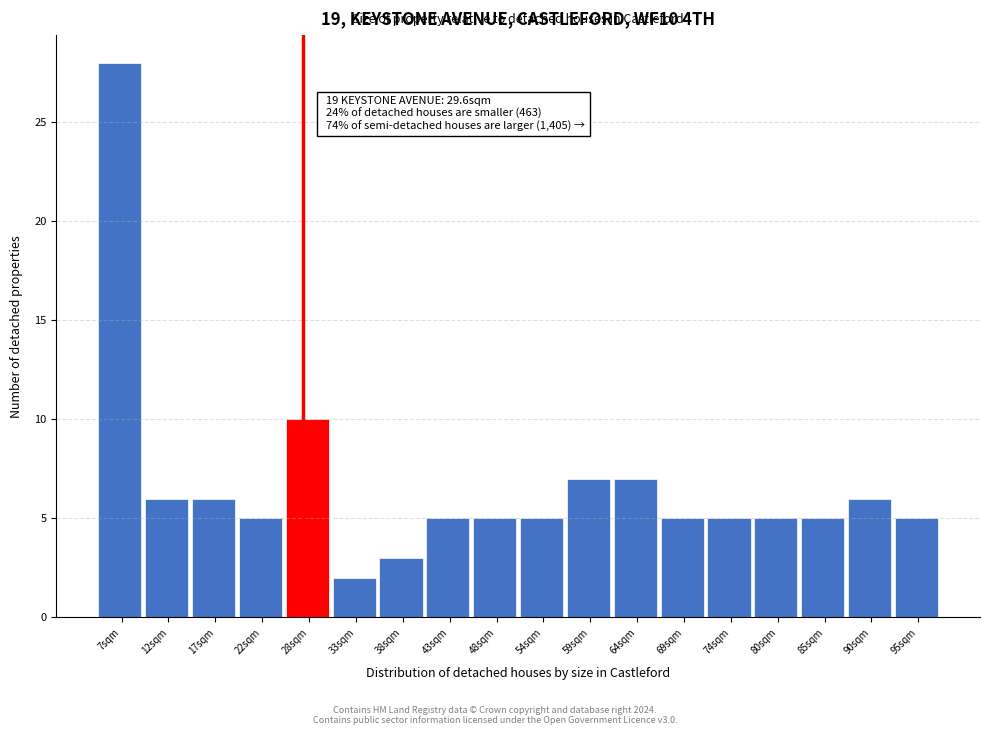

Reading left to right, transcribe all the data shown in this chart.

28	6	6	5	10	2	3	5	5	5	7	7	5	5	5	5	6	5